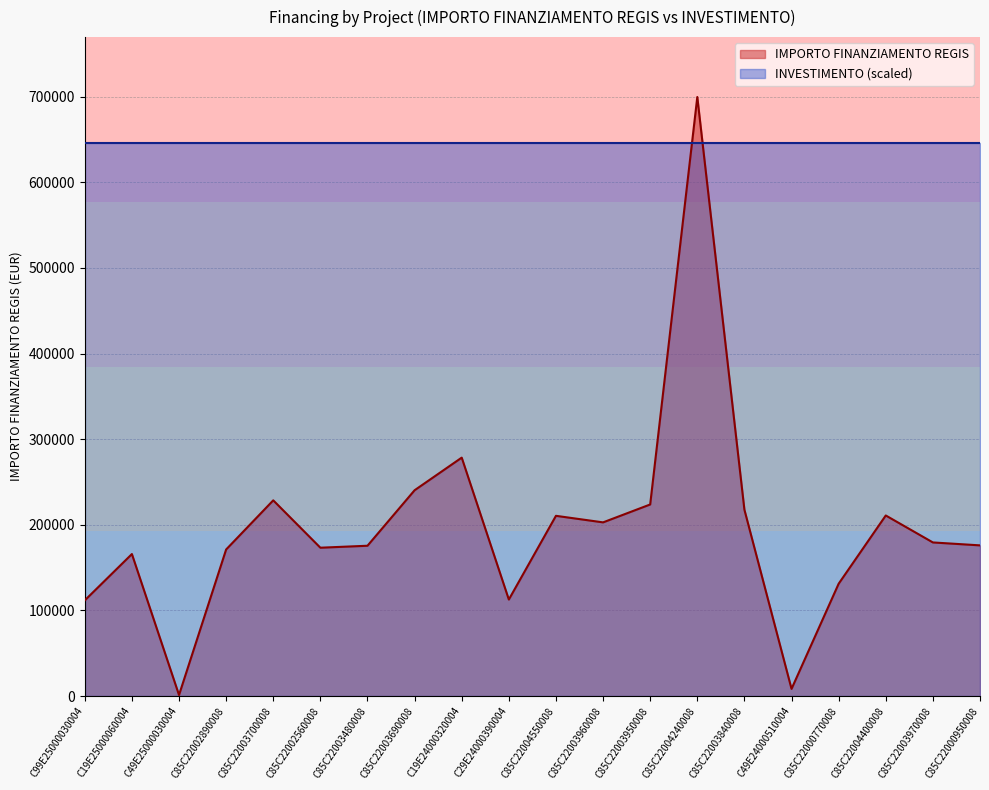

List the labels in order of value, largest first.

C85C22004240008, C19E24000320004, C85C22003690008, C85C22003700008, C85C22003950008, C85C22003840008, C85C22004400008, C85C22004550008, C85C22003960008, C85C22003970008, C85C22000950008, C85C22003480008, C85C22002560008, C85C22002890008, C19E25000060004, C85C22000770008, C29E24000390004, C99E25000030004, C49E24000510004, C49E25000030004